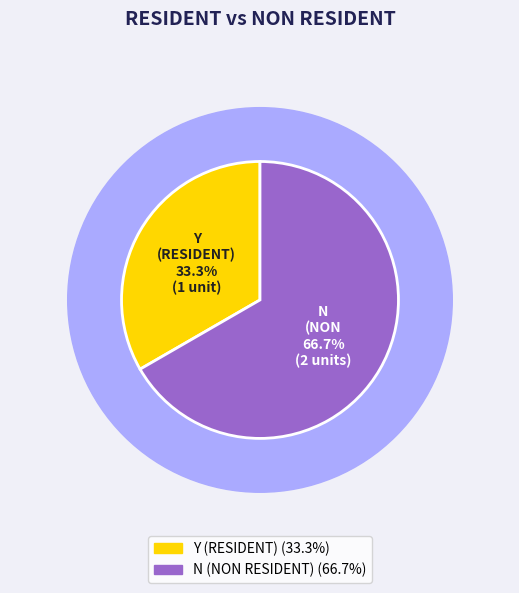

What percentage is the N (NON RESIDENT) slice, to the nearest percent?

67%